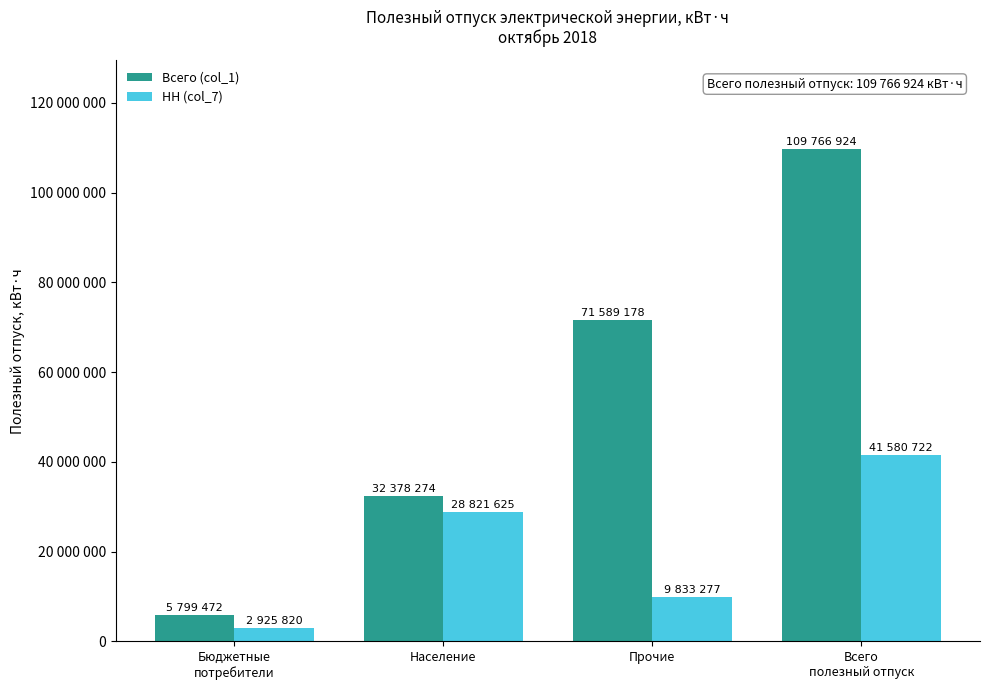

Which series has the widest spread of values?

Всего (col_1)